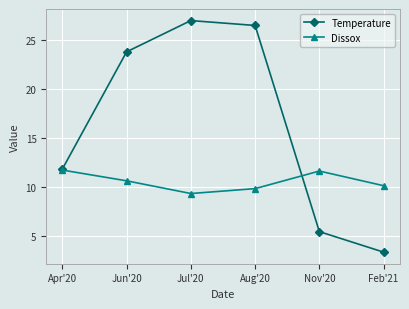

Which series has the largest total across all categories?

Temperature